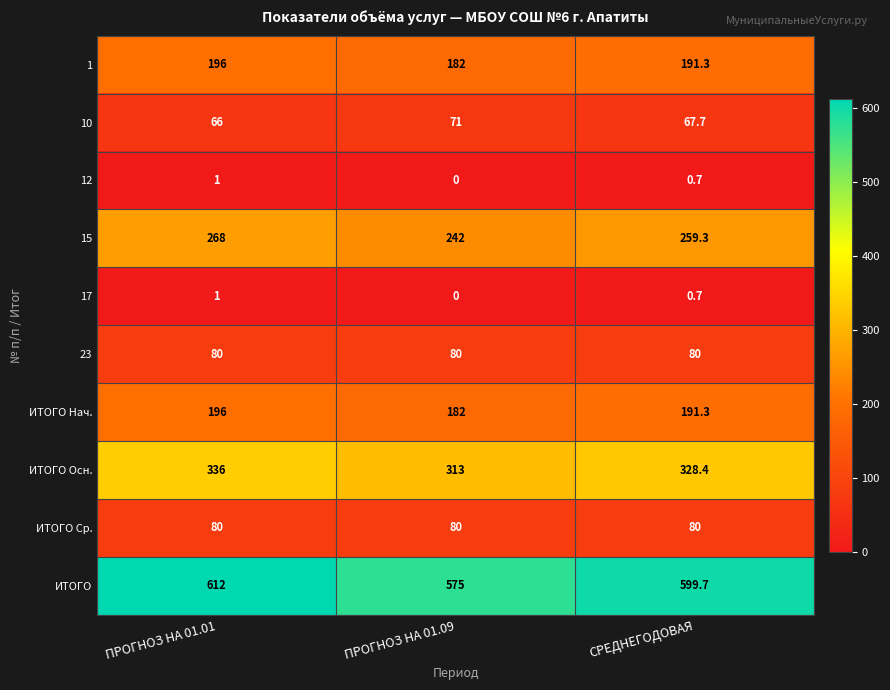

Reading right to left, list all the values displayed in this chart.

1: 191.3	182.0	196.0
10: 67.7	71.0	66.0
12: 0.7	0.0	1.0
15: 259.3	242.0	268.0
17: 0.7	0.0	1.0
23: 80.0	80.0	80.0
ИТОГО Нач.: 191.3	182.0	196.0
ИТОГО Осн.: 328.4	313.0	336.0
ИТОГО Ср.: 80.0	80.0	80.0
ИТОГО: 599.7	575.0	612.0